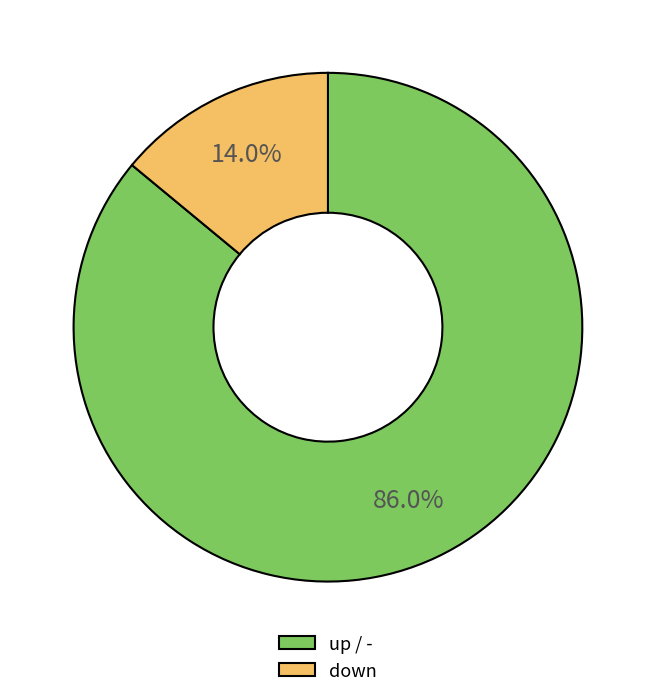

What is the majority slice?

up / -